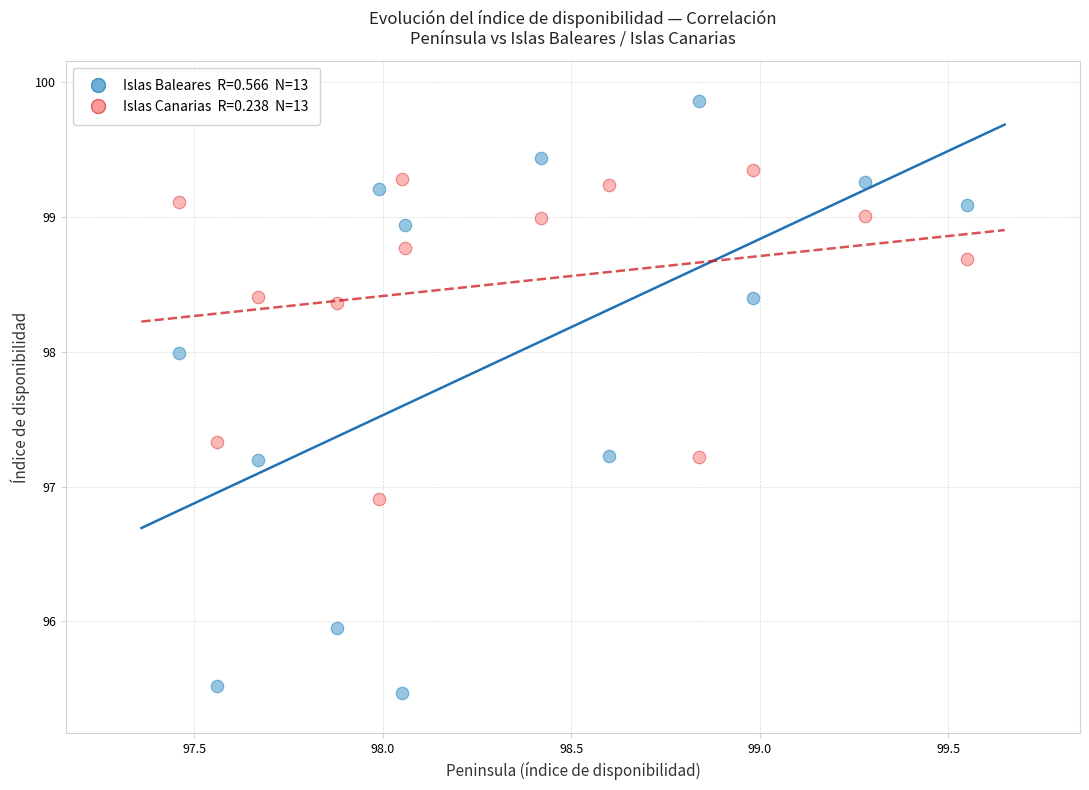

Across all data points, what is the range of X values (max minus min)?

2.1